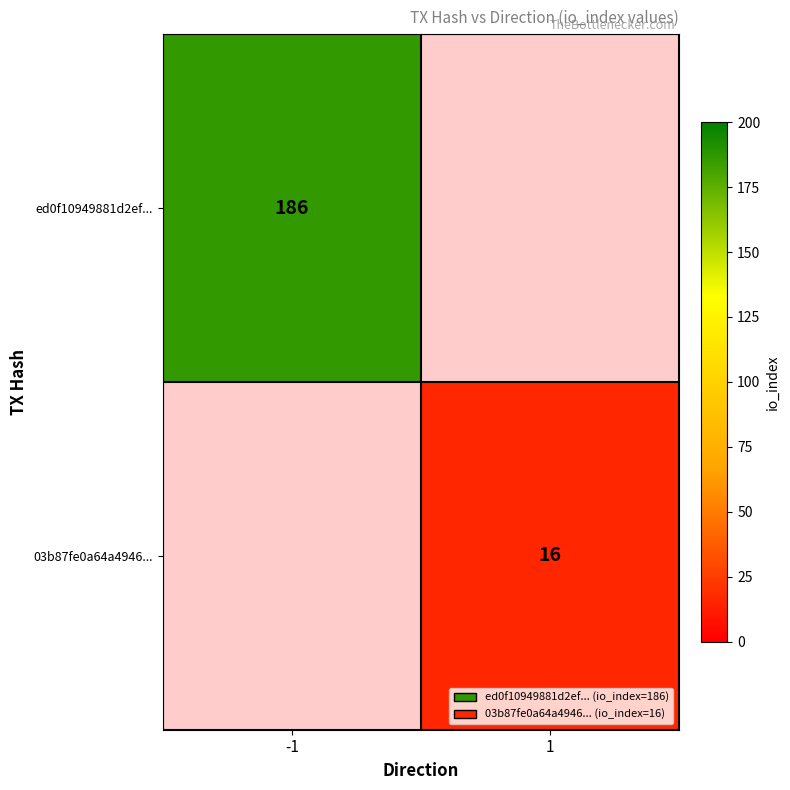

Is it true that 03b87fe0a64a4946... equals 16 at 1?

True